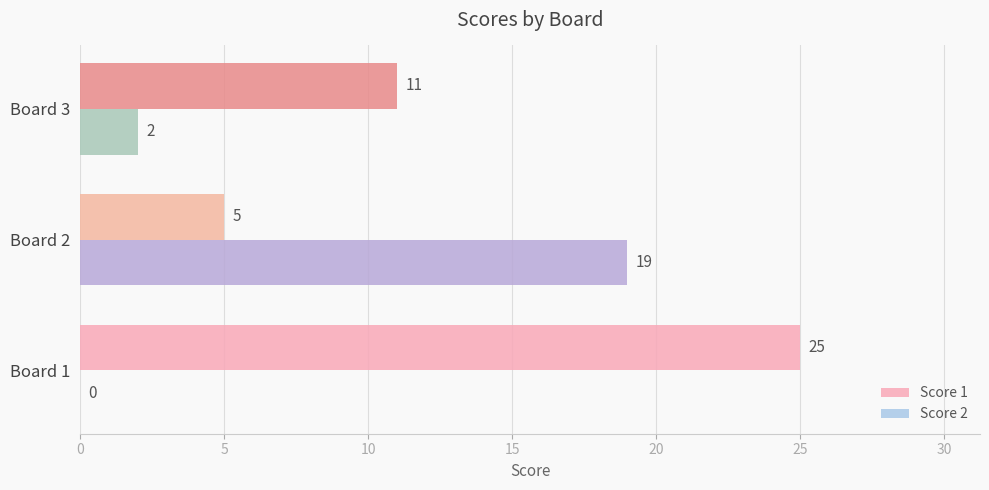

Where is Score 1 nearest to the value 15?

Board 3